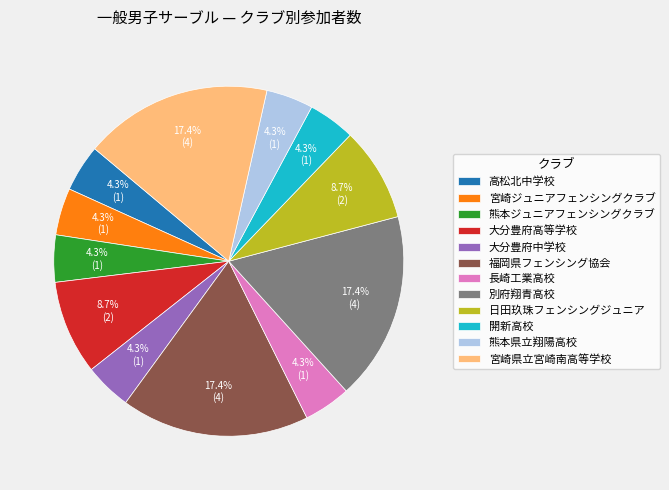

To the nearest percent, what is the average slice percentage?

8%